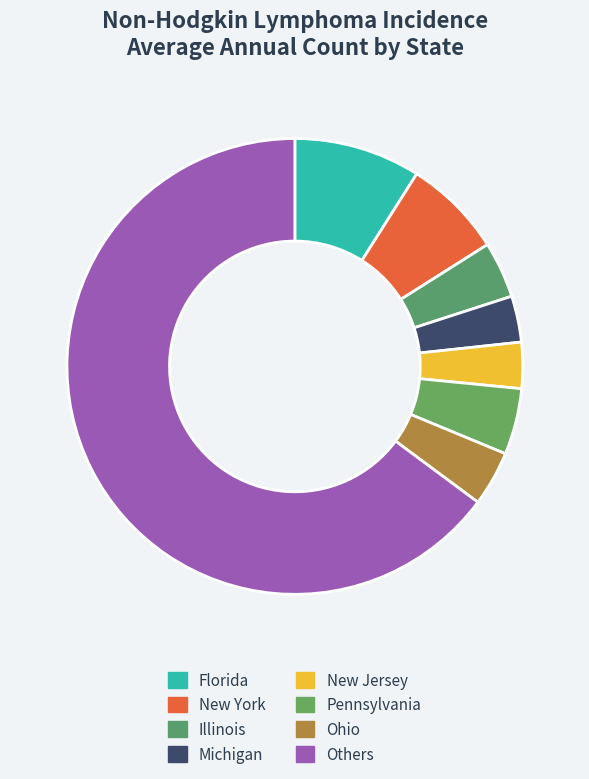

Which category has the biggest portion of the pie?

Others